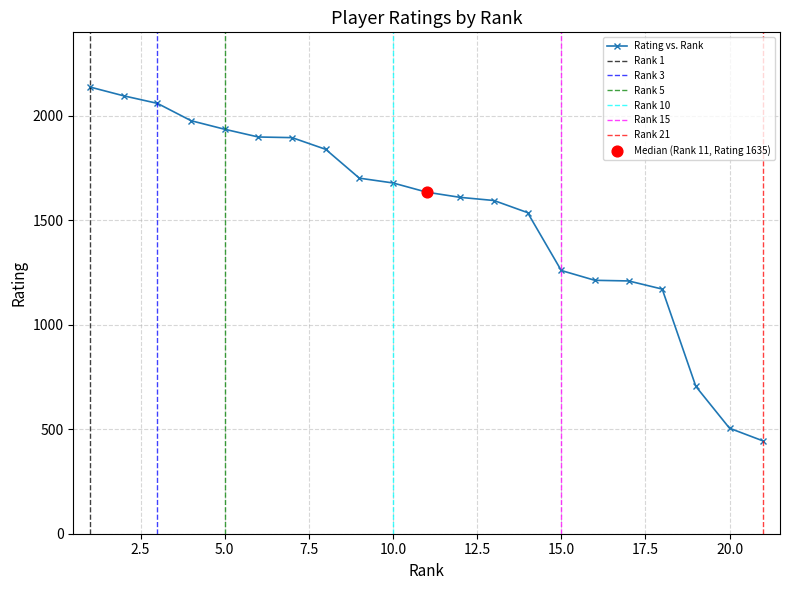

What is the change in value from 8 to 13?

-245